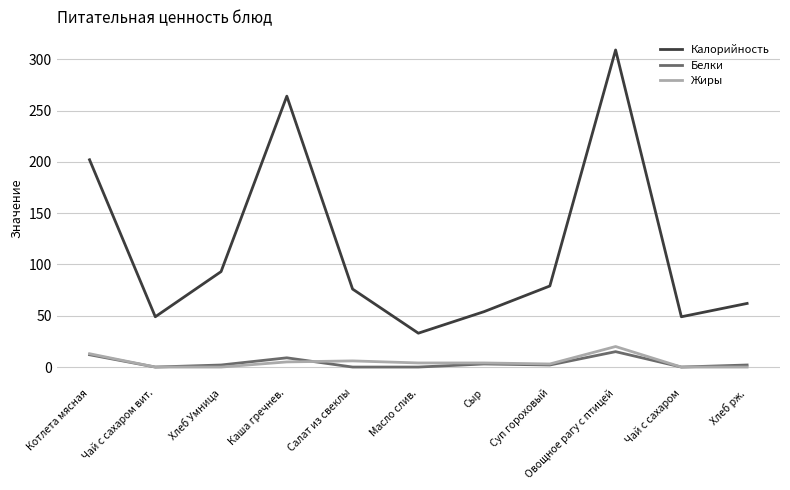

Which series has the largest total across all categories?

Калорийность